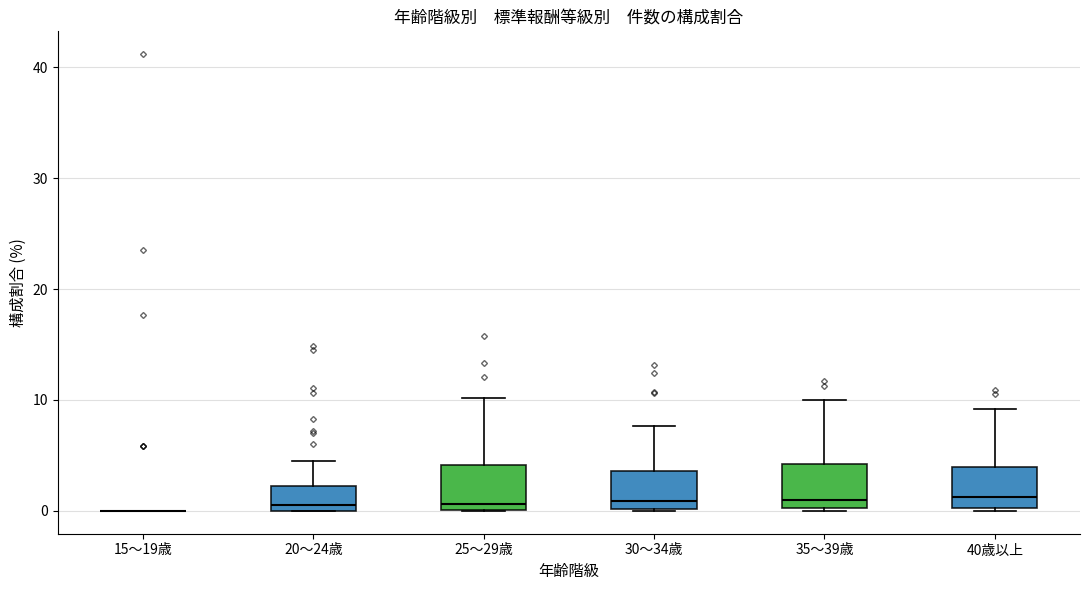

Reading left to right, read every box against the y-axis: the position of its median line, the range the box covers, and the ends of its whiskers. The values are not printed on the chart, so give them approximately, as read against the axis.

15～19歳: box collapsed to a line at 0, whiskers 0 to 0
20～24歳: median 1, box 0 to 2, whiskers 0 to 5
25～29歳: median 1, box 0 to 4, whiskers 0 to 10
30～34歳: median 1, box 0 to 4, whiskers 0 to 8
35～39歳: median 1, box 0 to 4, whiskers 0 to 10
40歳以上: median 1, box 0 to 4, whiskers 0 to 9